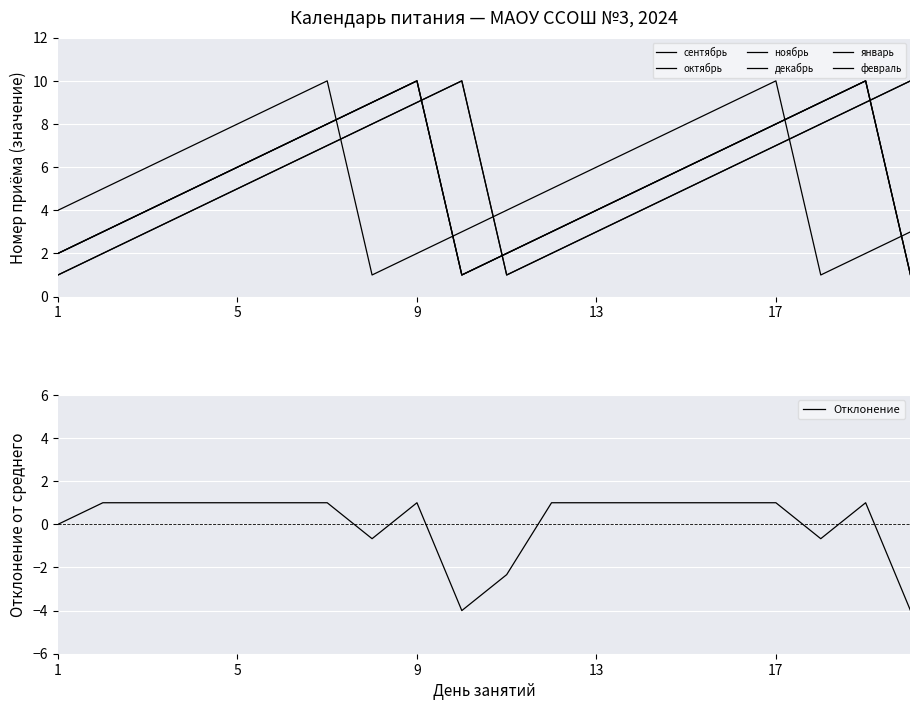

Which series has the largest total across all categories?

сентябрь